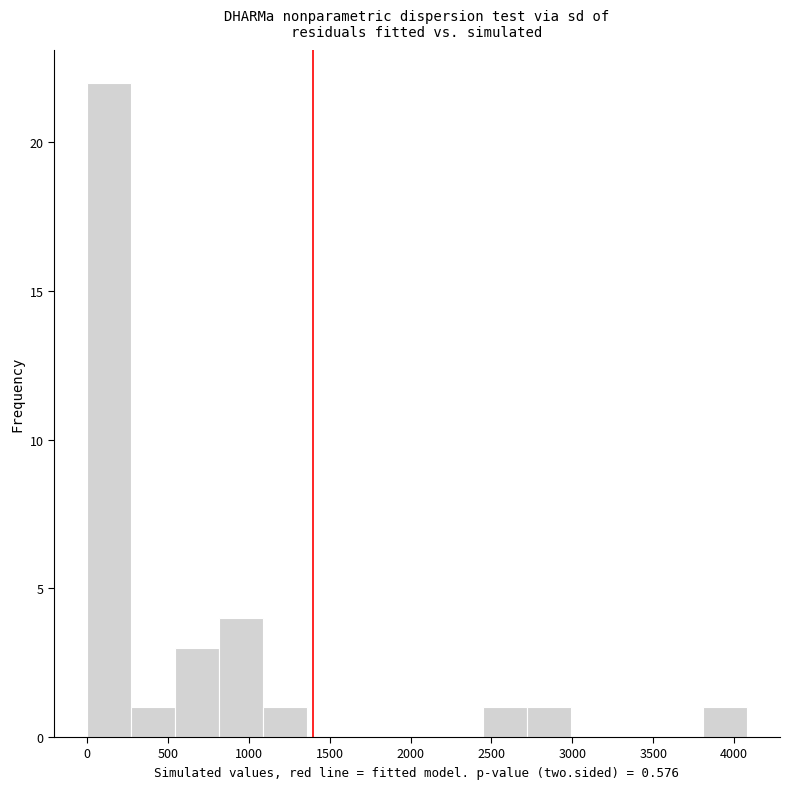

Reading left to right, transcribe this chart: for each bar, give the range it covers on the x-axis and its height. Neither the bar edges nor the heights are printed on the chart, so give them approximately, as read against the axes.

0 to 250: 22
250 to 550: 1
550 to 800: 3
800 to 1100: 4
1100 to 1350: 1
1350 to 1650: 0
1650 to 1900: 0
1900 to 2200: 0
2200 to 2450: 0
2450 to 2700: 1
2700 to 3000: 1
3000 to 3250: 0
3250 to 3550: 0
3550 to 3800: 0
3800 to 4100: 1